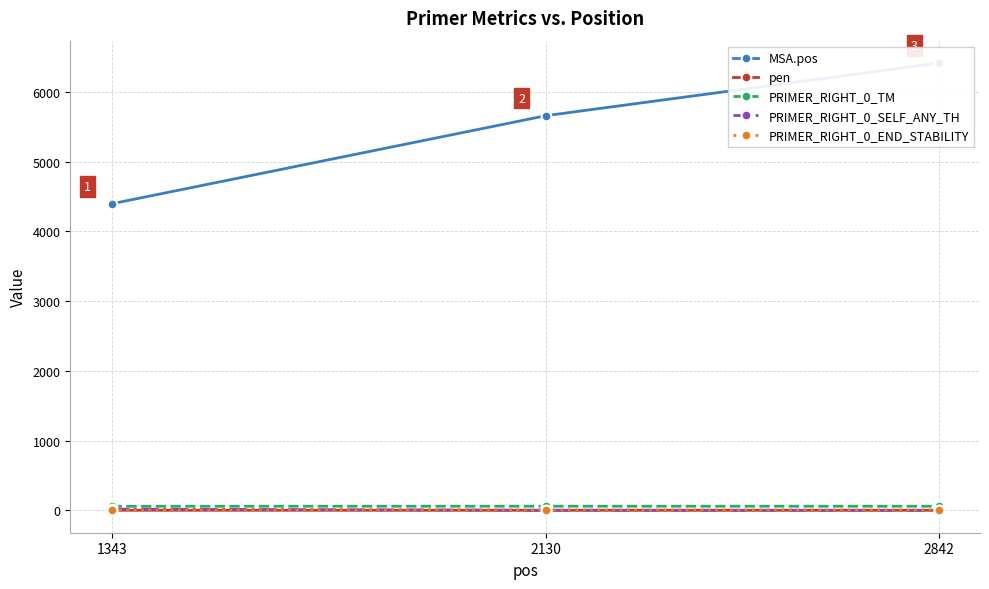

Is it true that PRIMER_RIGHT_0_SELF_ANY_TH equals 0.7 at 2130?

True